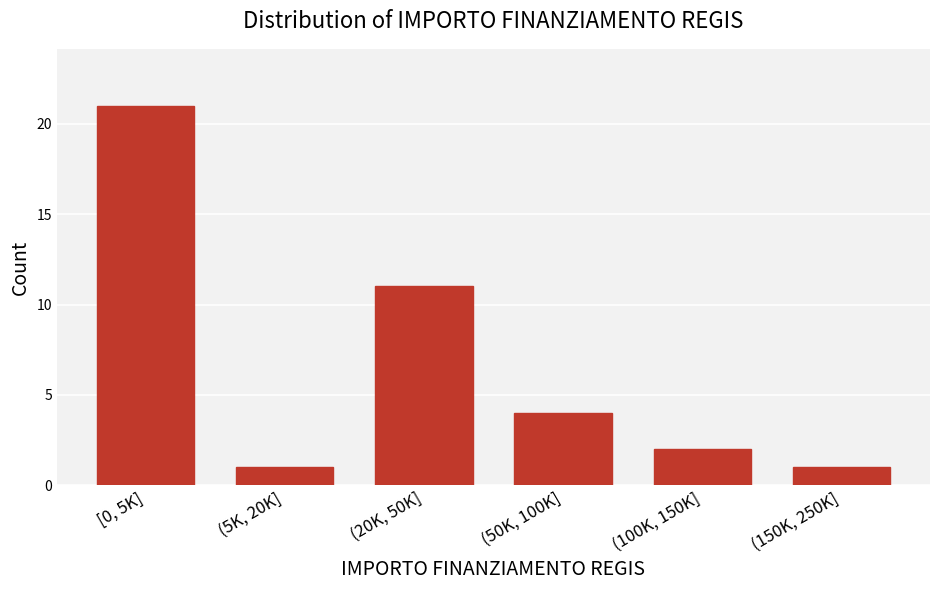

Reading right to left, list all the values displayed in this chart.

1	2	4	11	1	21